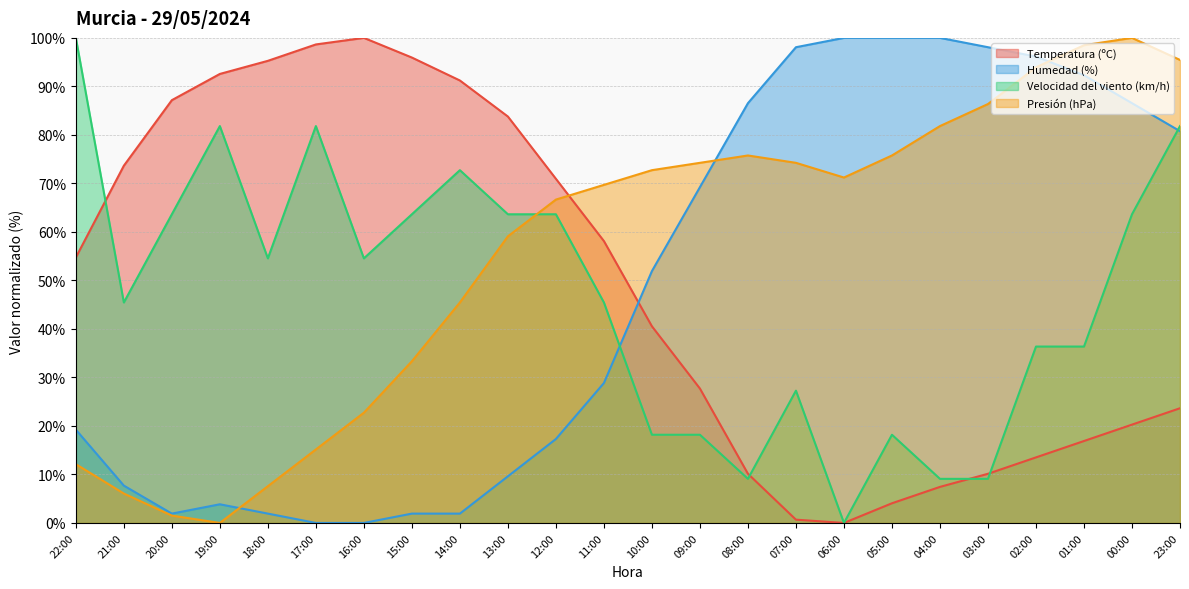

How many data points in Temperatura (ºC) are above 54?

12